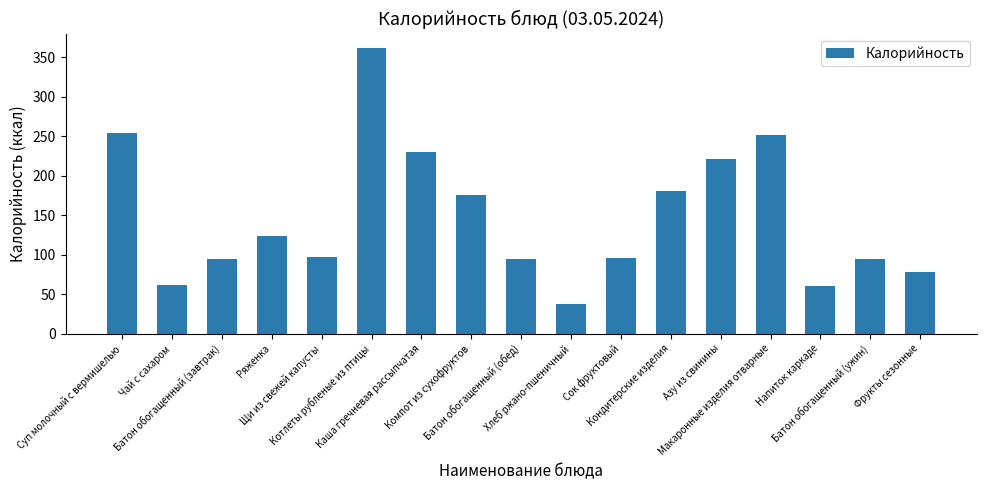

What is the label of the 1st bar from the left?

Суп молочный с вермишелью